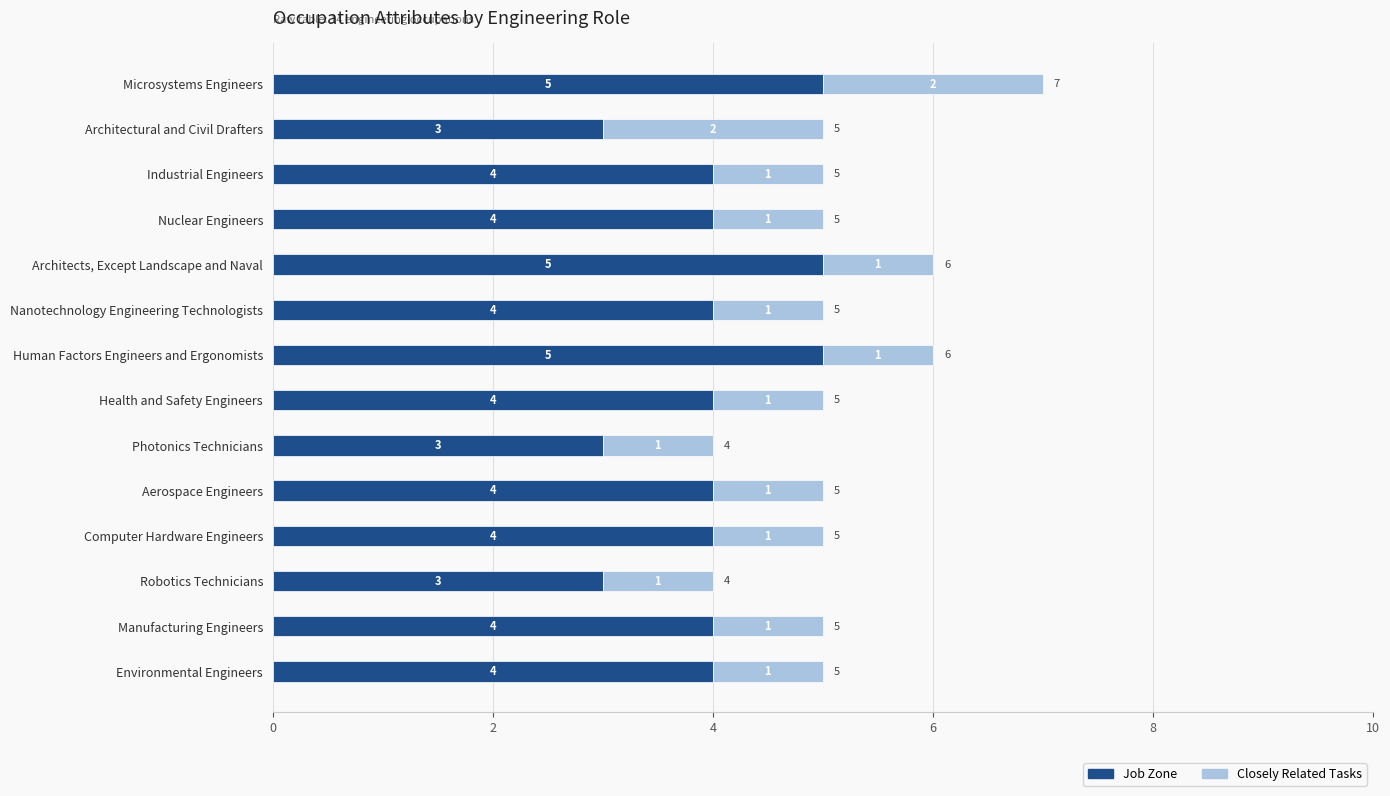

At which category is the sum across all series the highest?

Microsystems Engineers